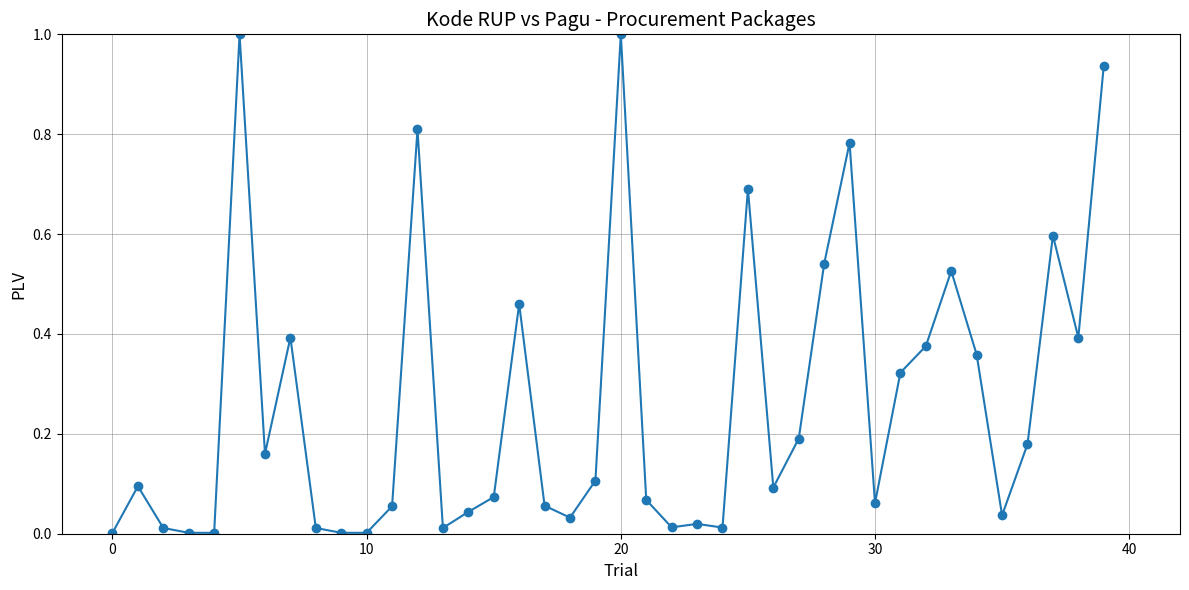

What is the greatest value displayed?

1.0